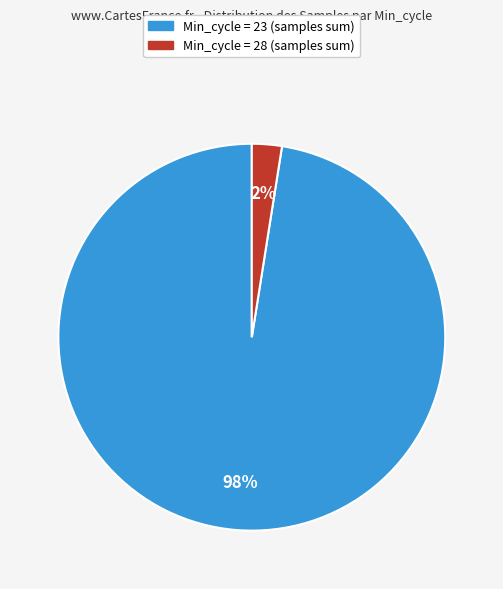

Does any single category account for the majority?

Yes